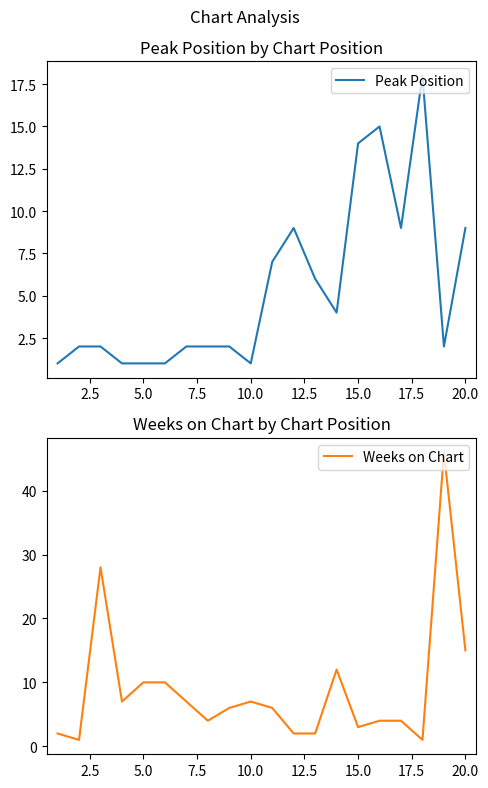

What is the difference between the second highest and minimum values in the Weeks on Chart series?

27